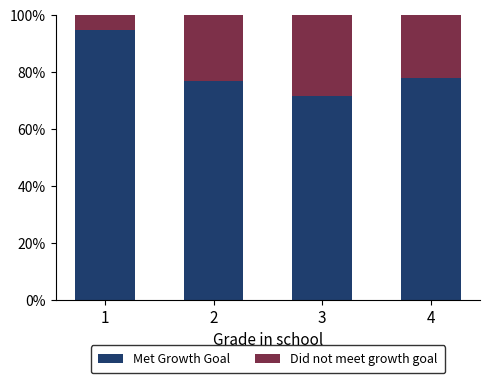

How many series are shown in this chart?

2